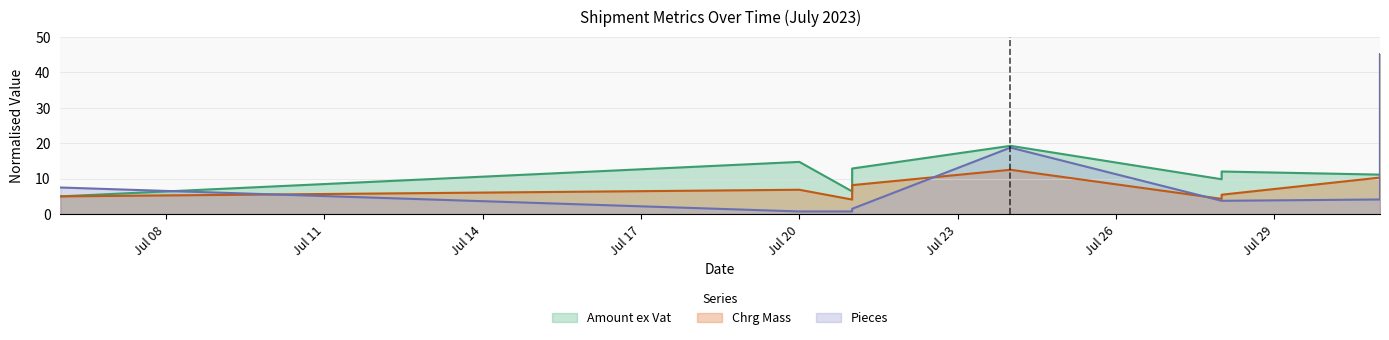

What is the difference between the Chrg Mass values at 2023-07-21 and 2023-07-06?

3.2